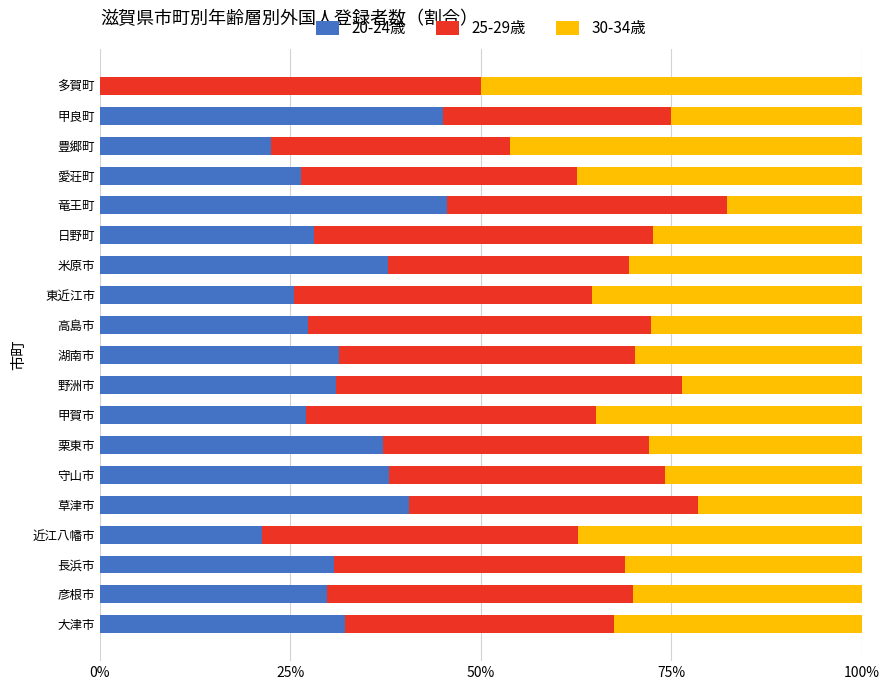

What is the total value across all series at 高島市?

100.0